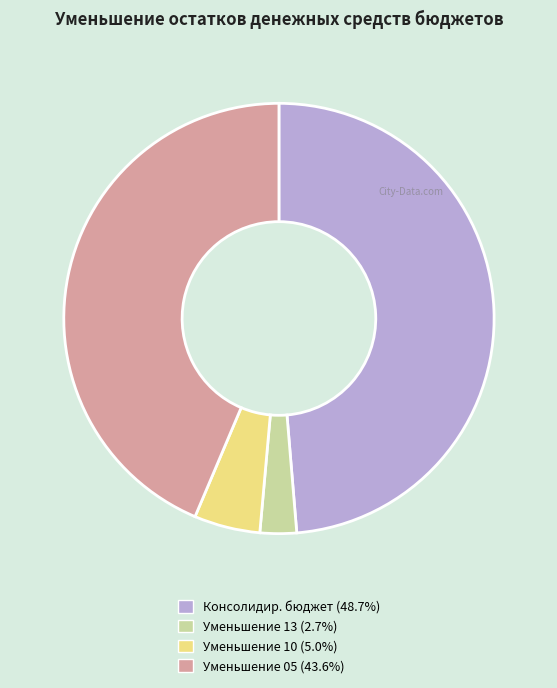

Does any single category account for the majority?

No